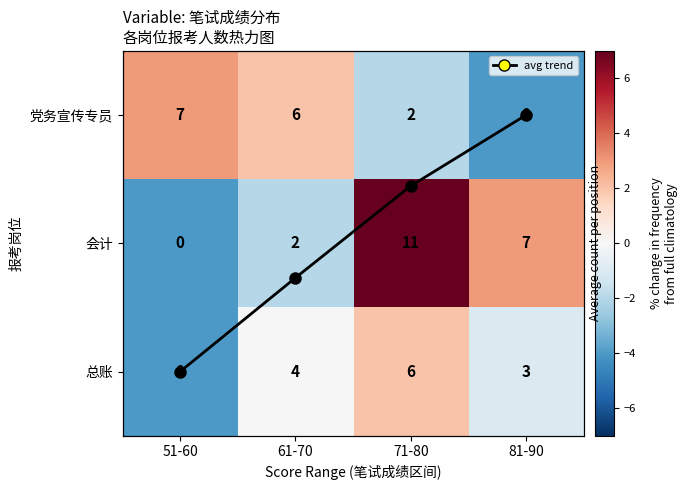

What is the difference between the maximum and minimum values in the 党务宣传专员 series?

7